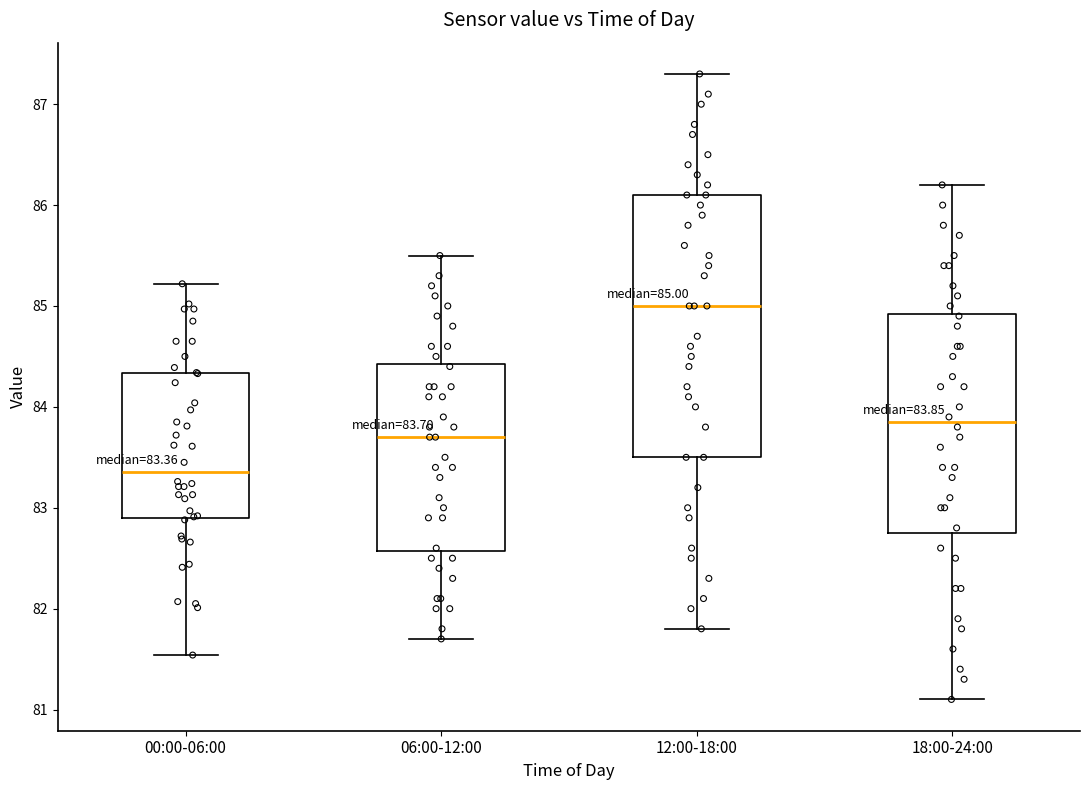

Which box is the tallest, from its lower edge to its upper edge?

12:00-18:00